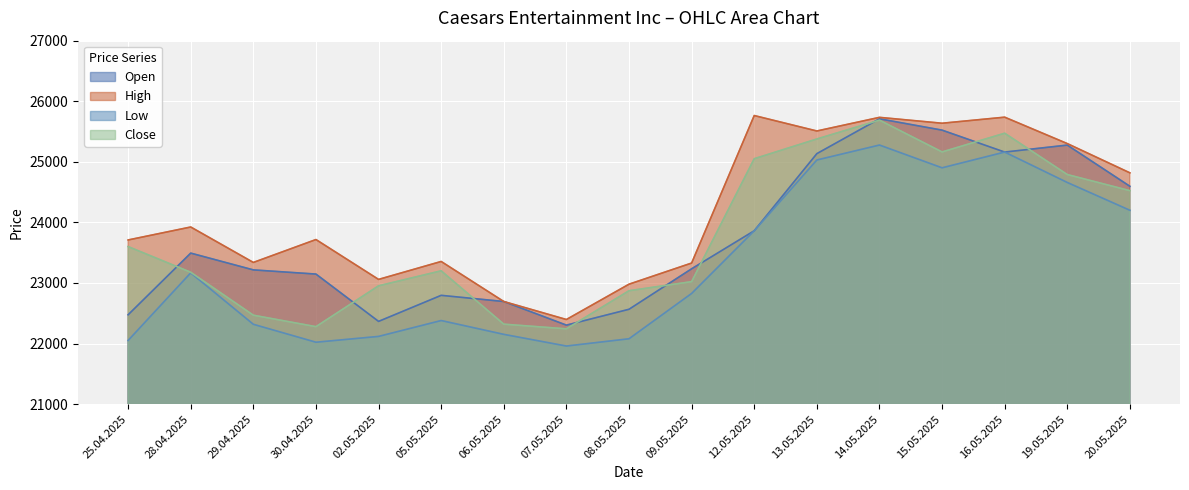

What is the spread (max minus min) of values at 14.05.2025?

457